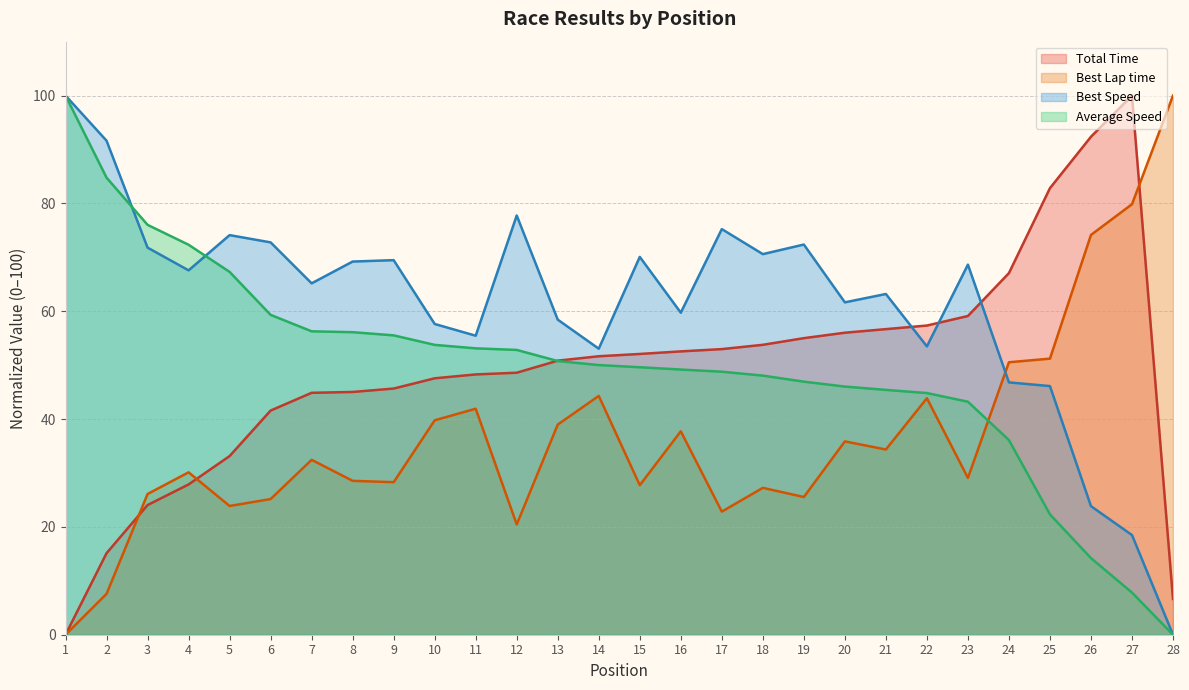

Does the chart have visible grid lines?

Yes